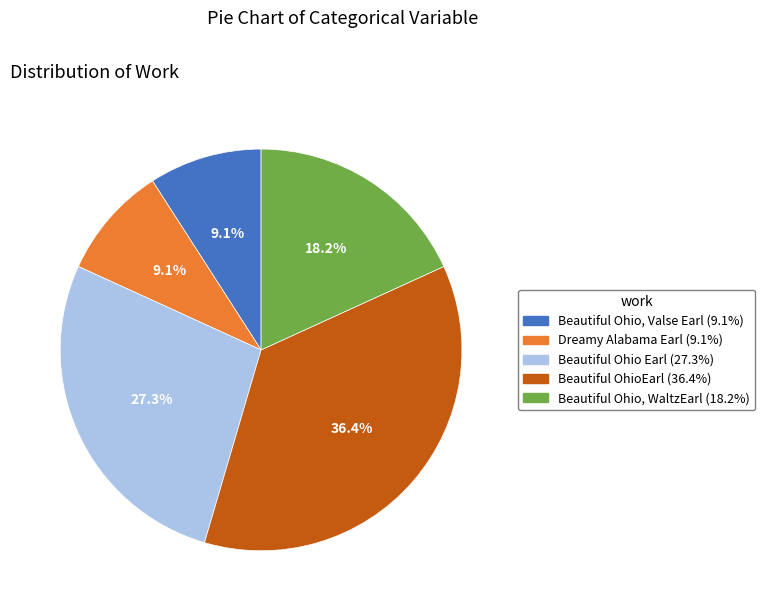

True or false: Beautiful Ohio, Valse Earl accounts for 9% of the total.

True